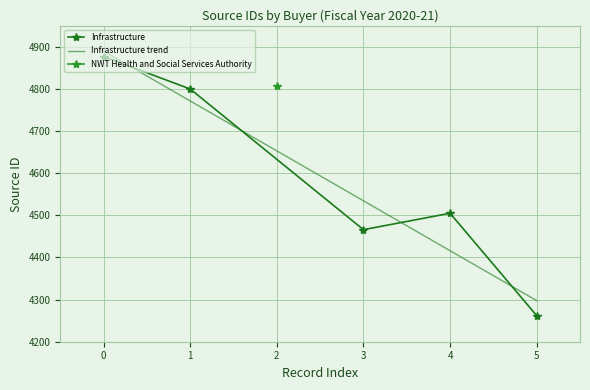

The value of Infrastructure at 4 is 4505. True or false?

True